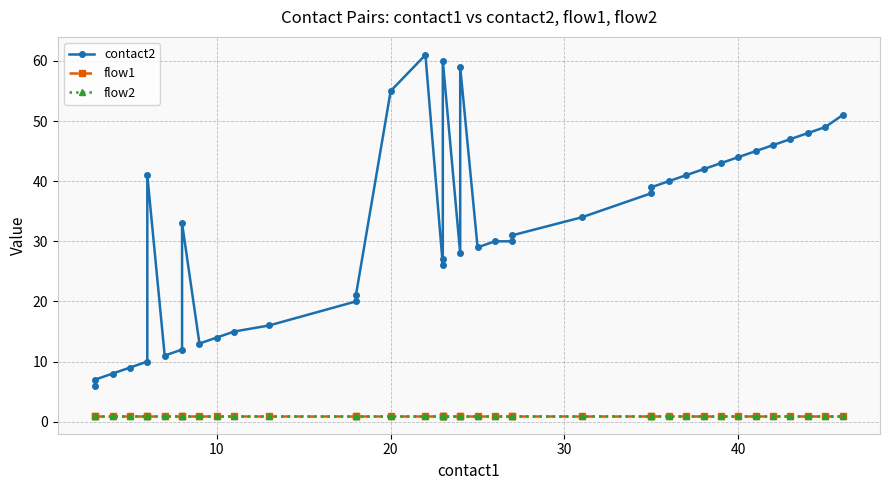

What is the value of the contact2 point at the 5th from the left?

10